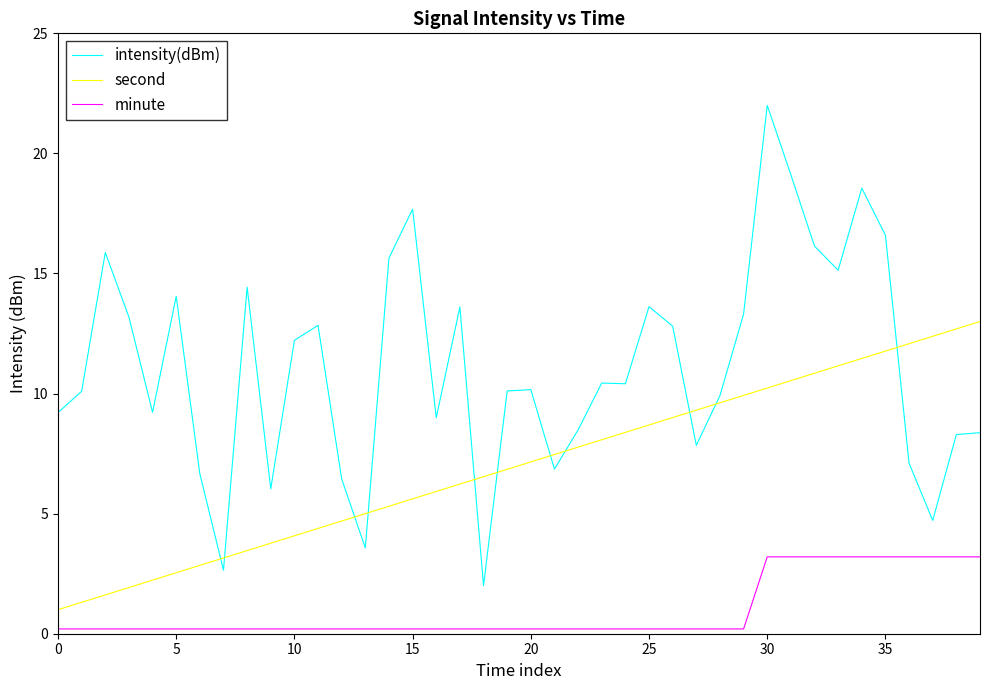

What is the minimum value shown in the chart?

0.2